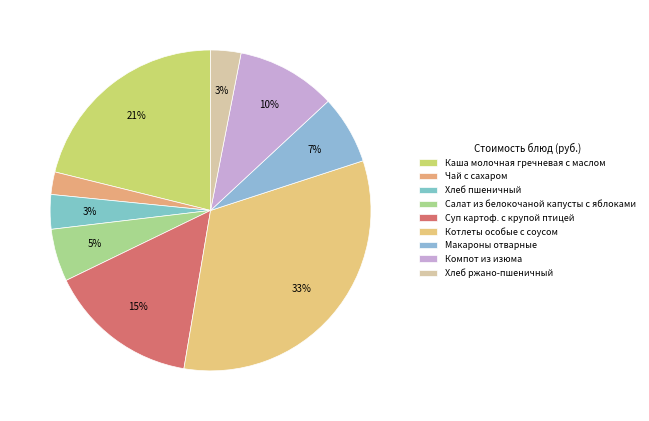

Which slice is the largest?

Котлеты особые с соусом